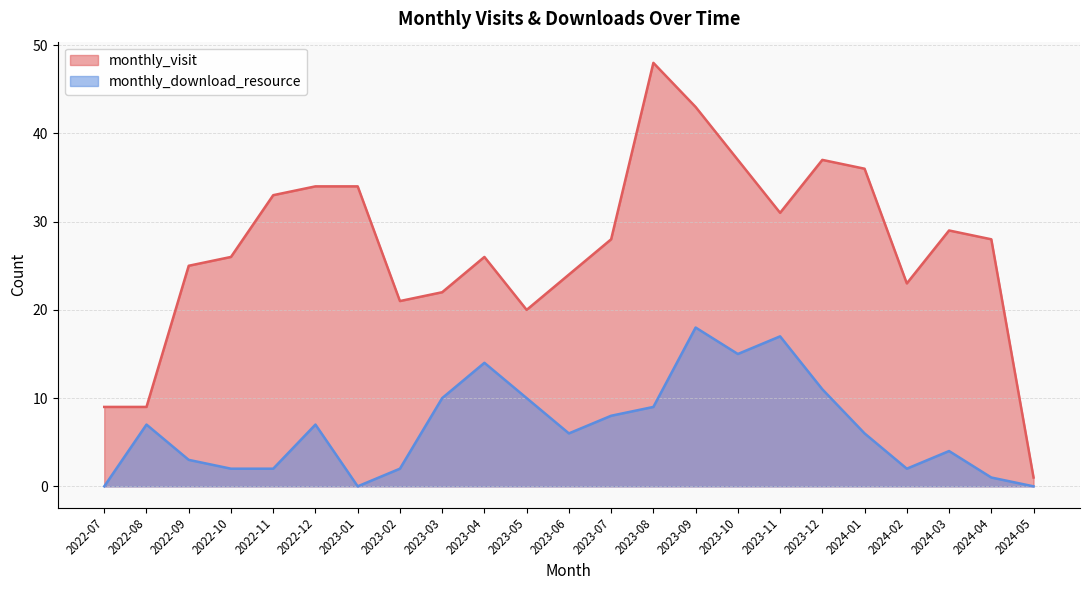

What is the approximate value of monthly_download_resource at 2024-04?

1